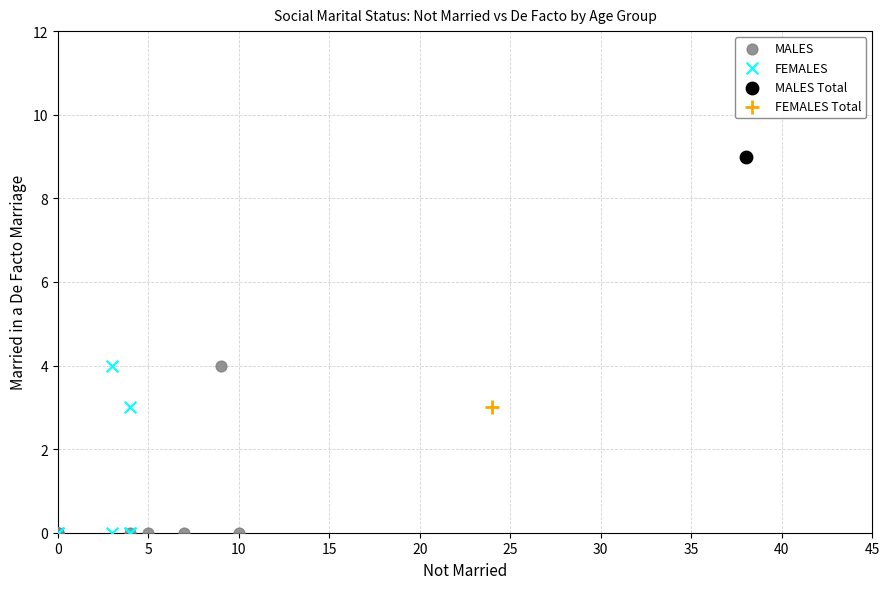

Which series reaches the maximum Y coordinate?

MALES Total